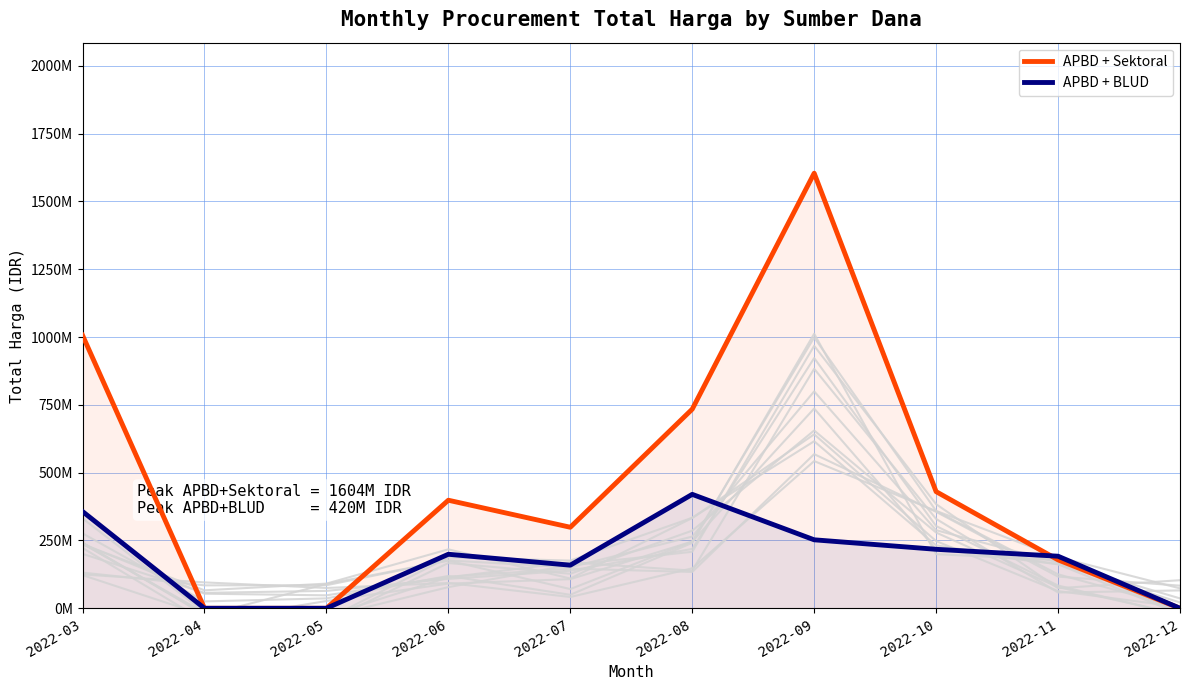

True or false: APBD + BLUD has a value of 158950000 at 2022-07.

True